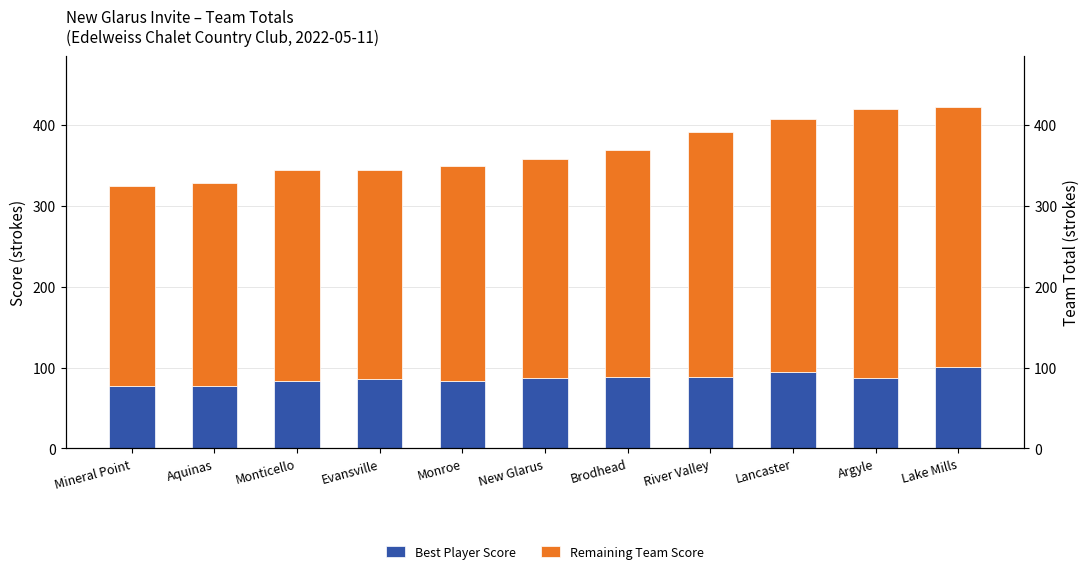

What is the minimum value shown in the chart?

77